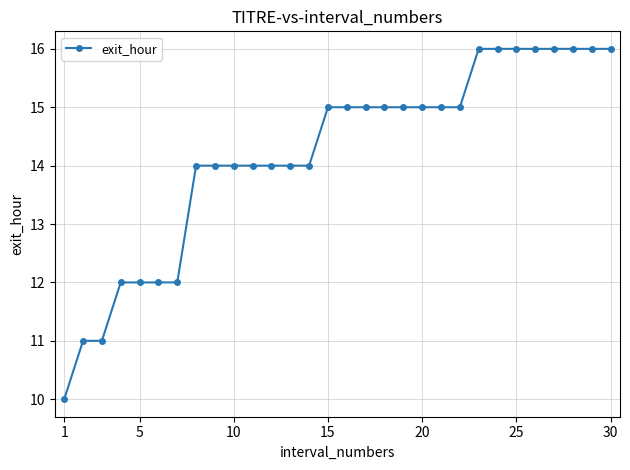

How many lines are shown in the chart?

1